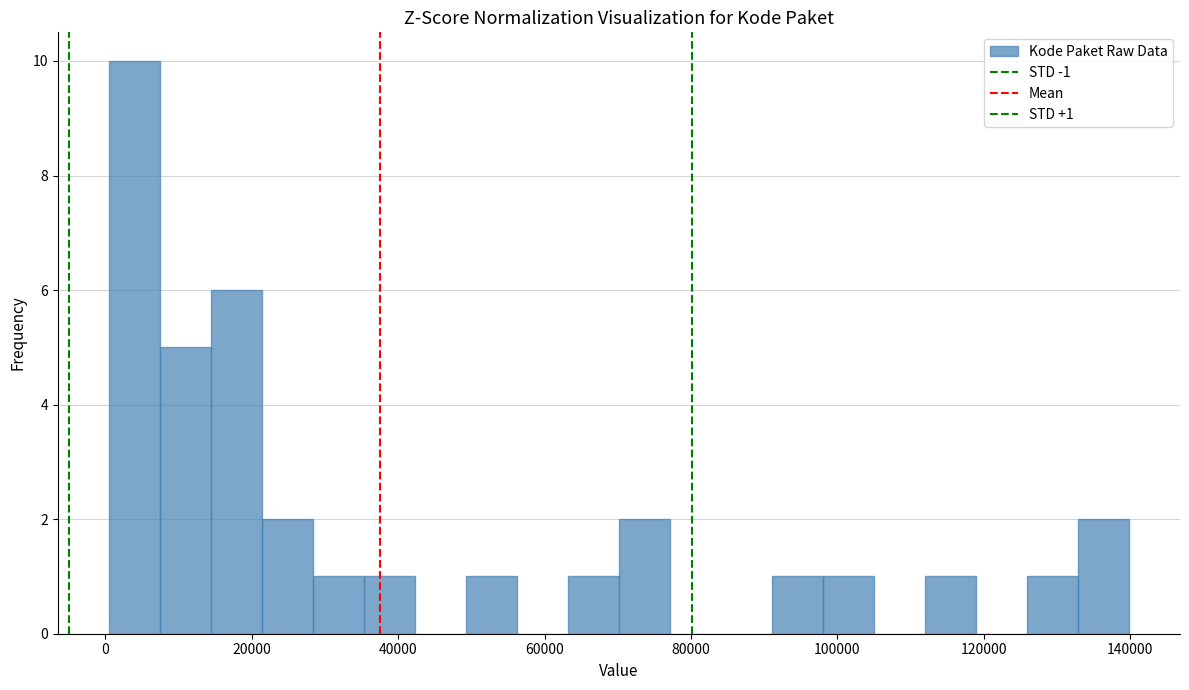

Read against the x-axis, roughly where is the centre of the tallest bar?

4000